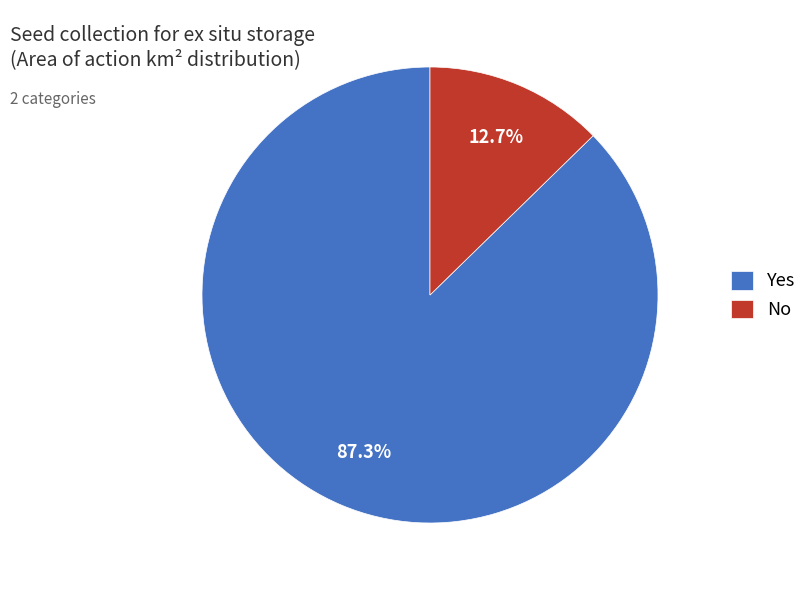

Count the number of slices in the pie.

2